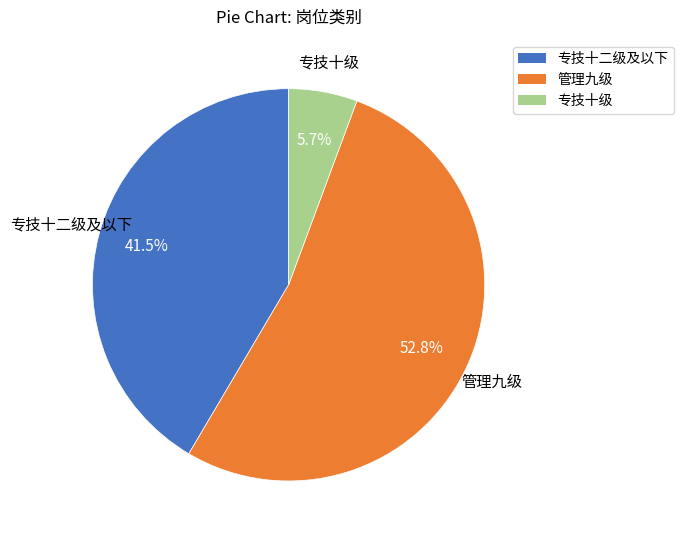

How many segments does this pie chart have?

3